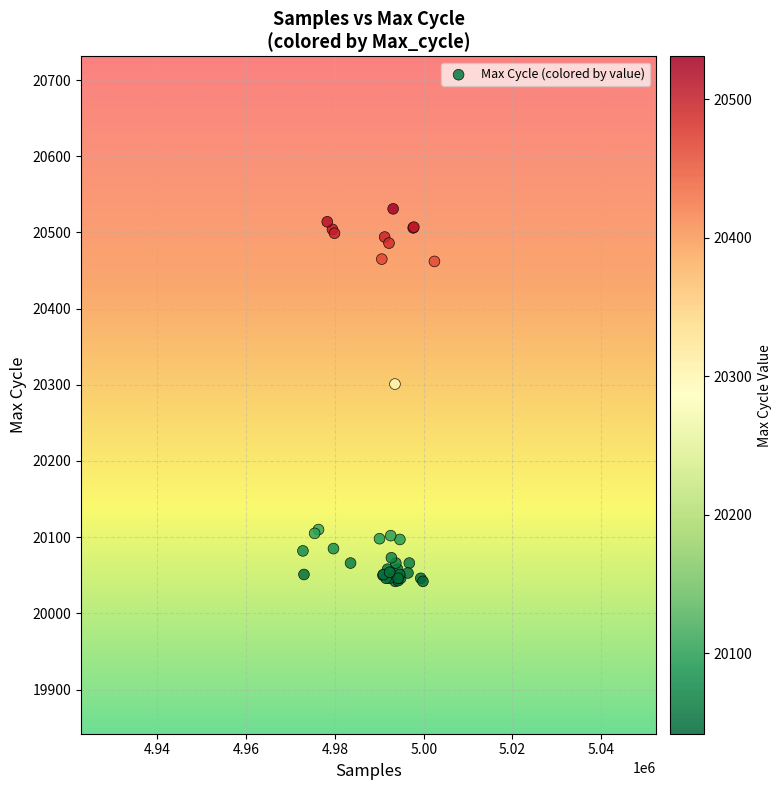

What Y value in the scatter plot is closest to 20286?

20301